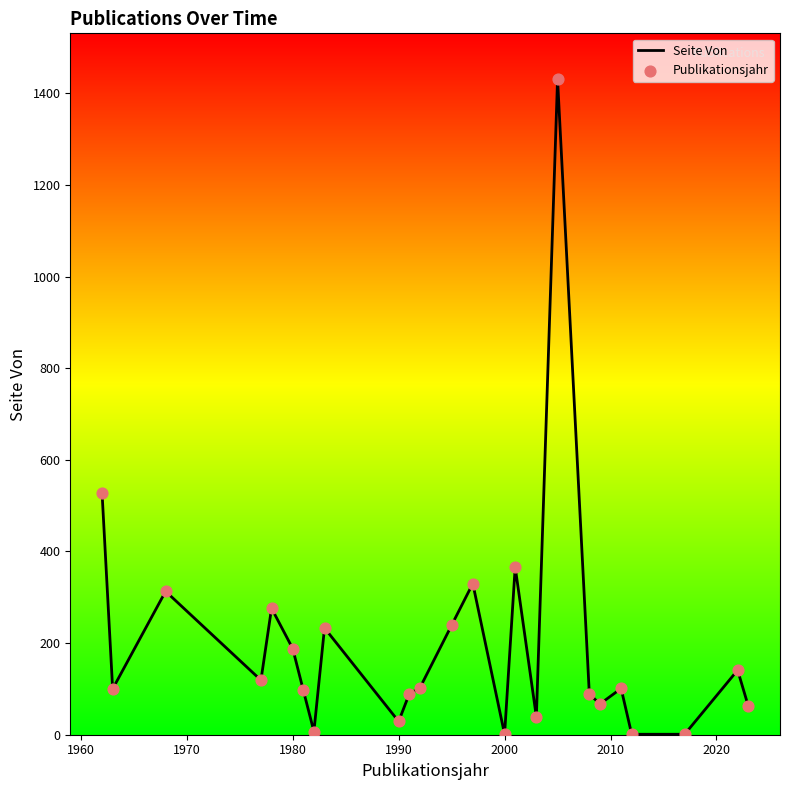

What is the difference between the maximum and minimum values?

1430